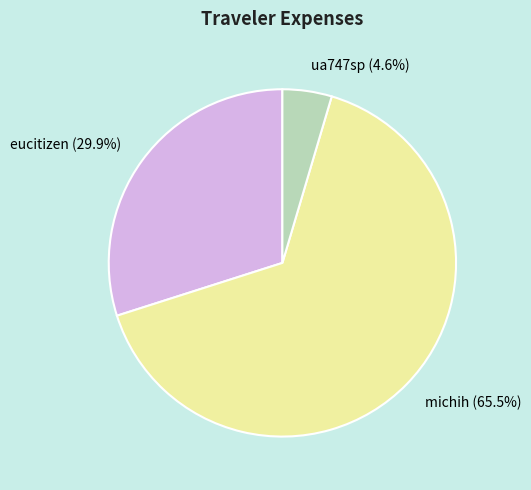

Which slice represents more than half of the pie?

michih